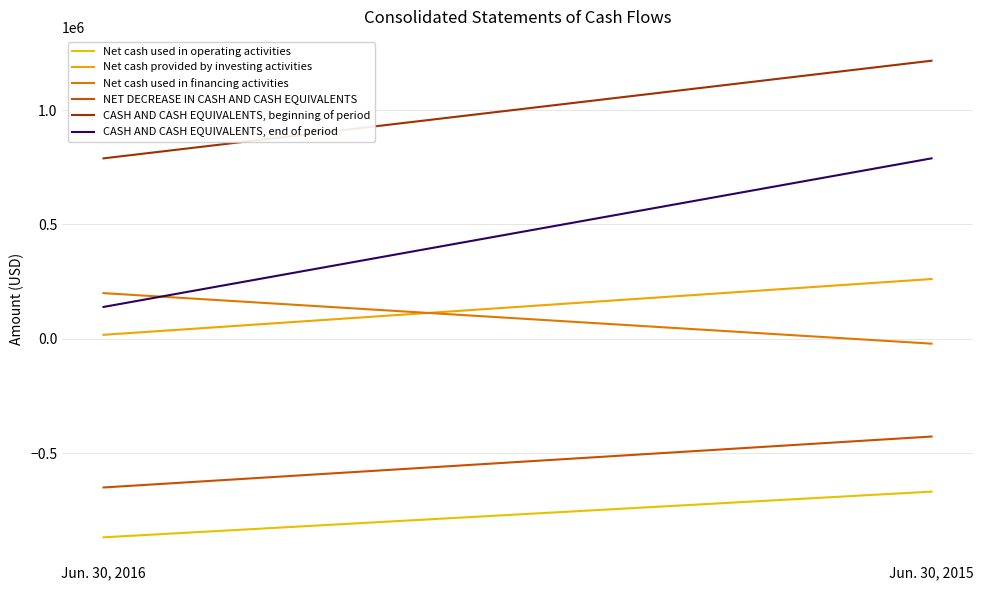

What is the difference between the Net cash used in operating activities values at Jun. 30, 2015 and Jun. 30, 2016?

199600